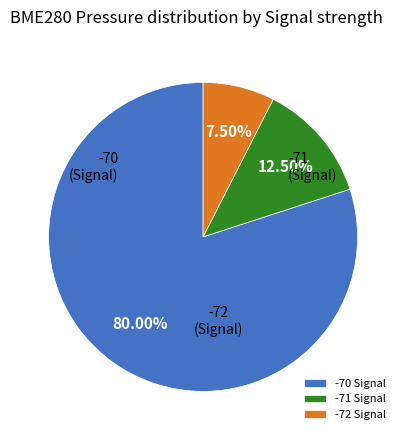

Is the sum of -70 and -71 greater than half?

Yes